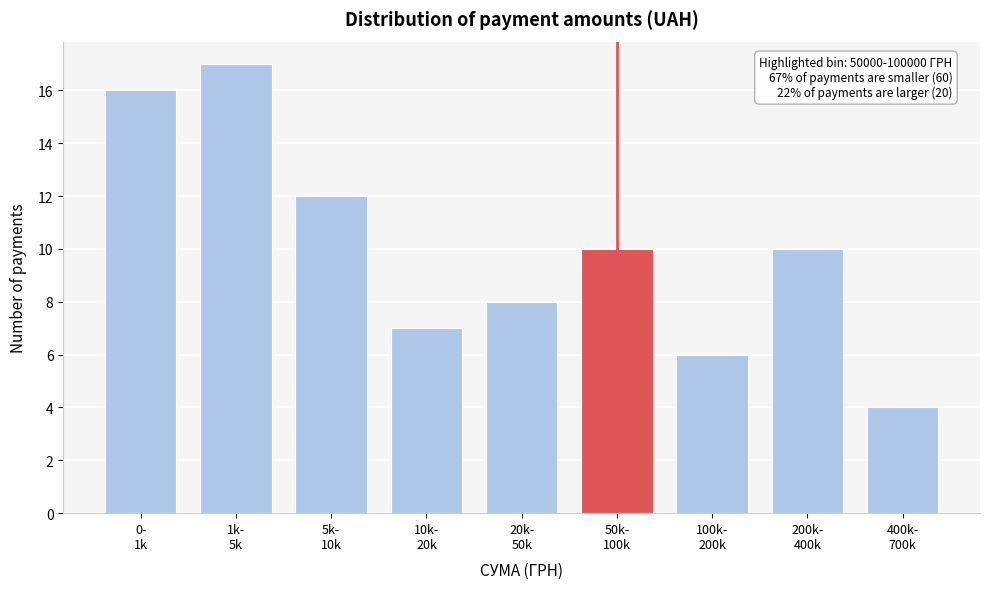

Reading left to right, transcribe all the data shown in this chart.

16	17	12	7	8	10	6	10	4